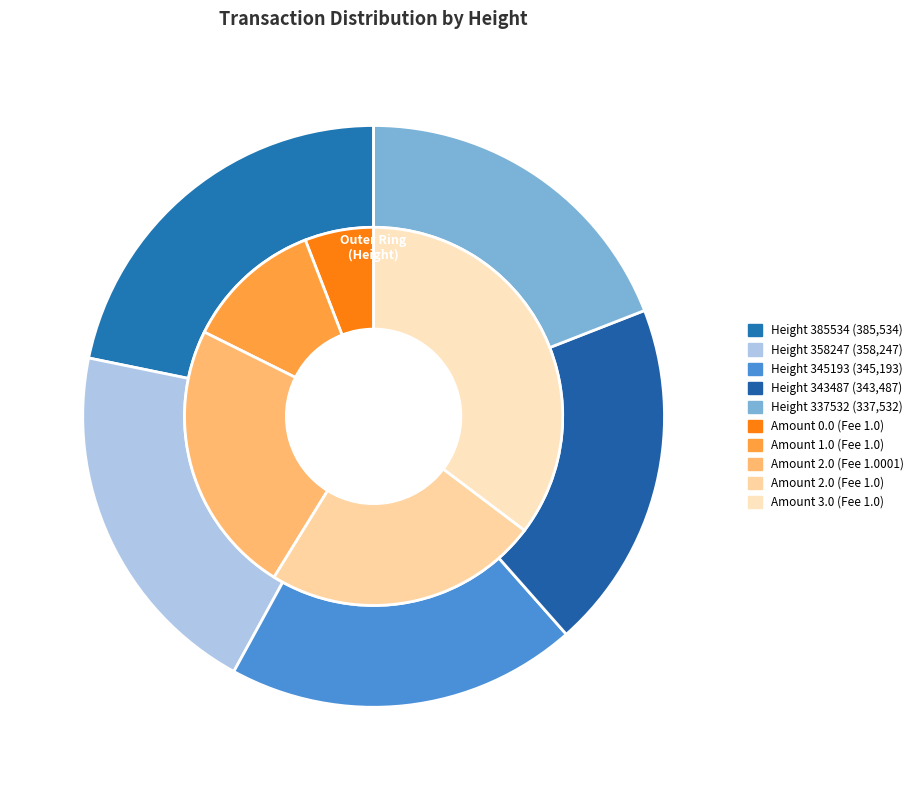

The 358247 slice represents 32% of the pie. True or false?

False